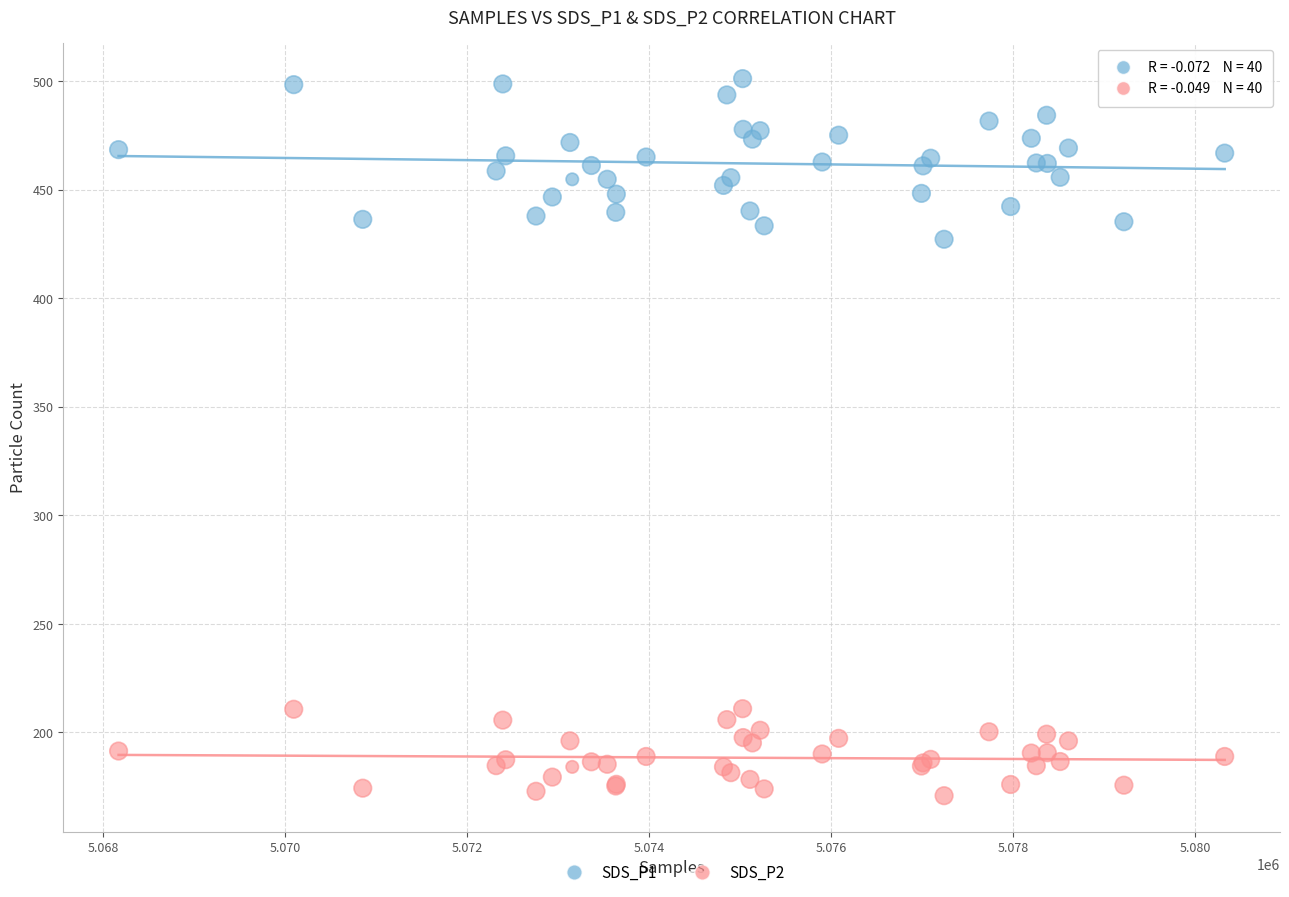

Across all series, what Y value is closest to 335?

427.1